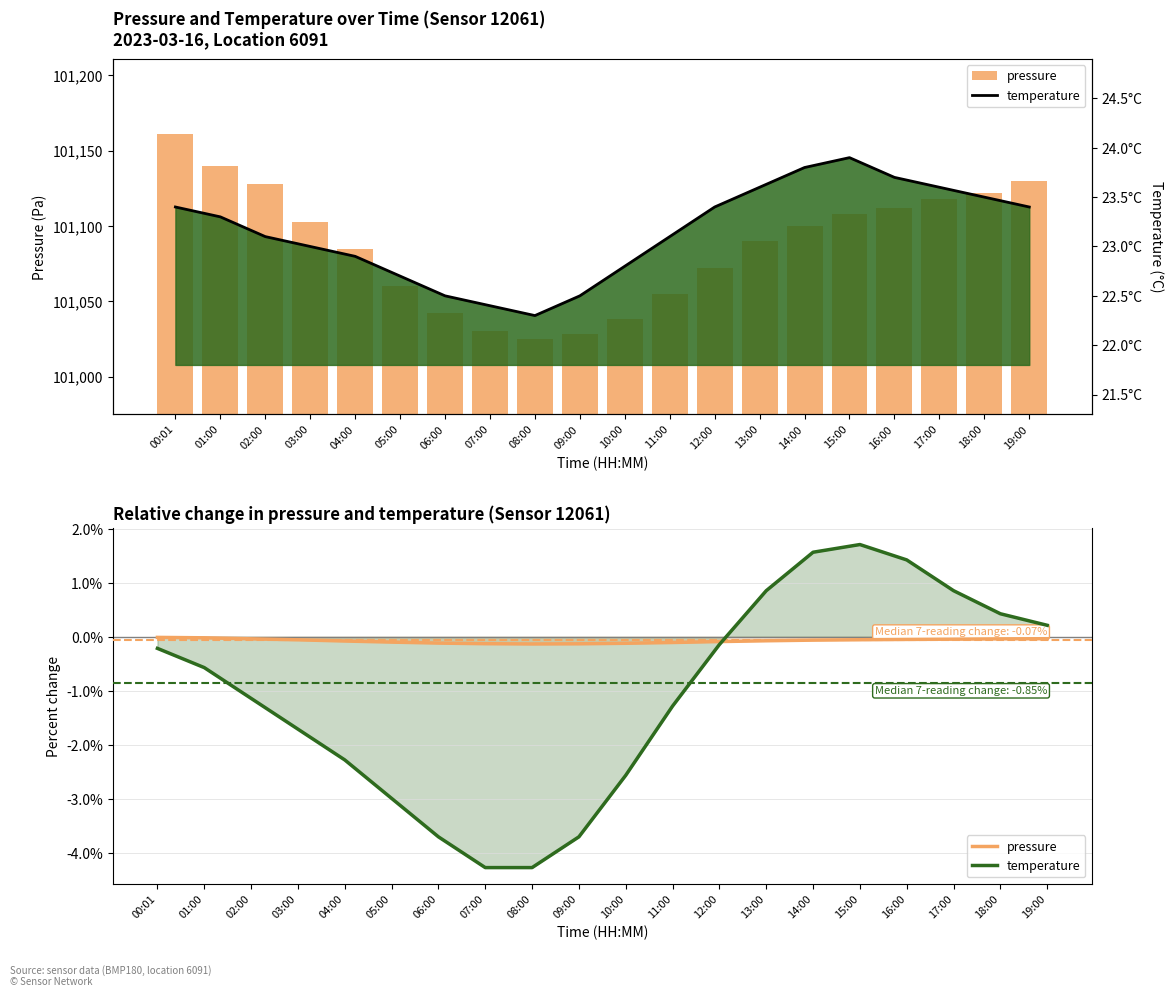

What is the sum of all temperature values?

462.9